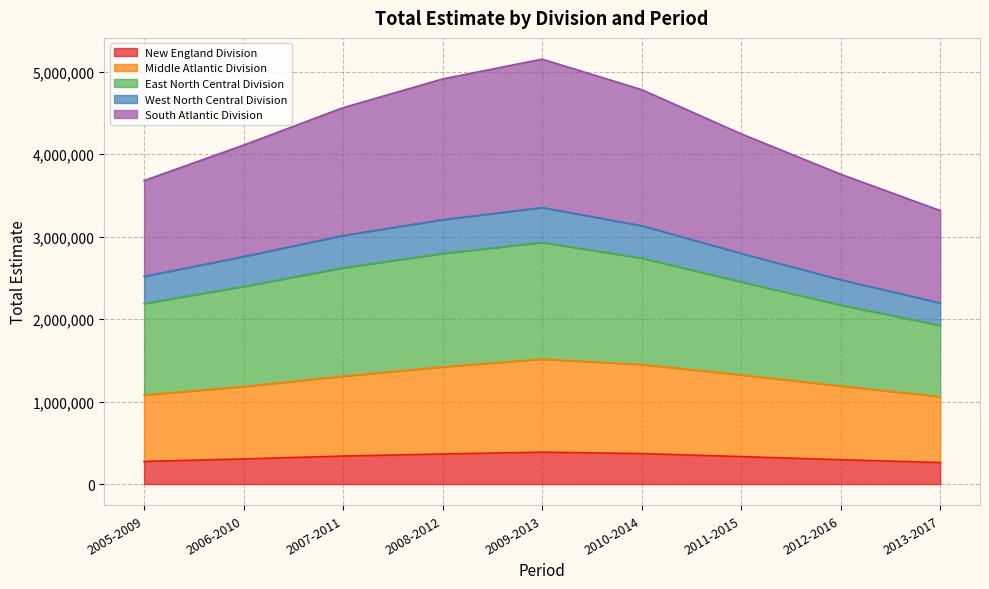

True or false: New England Division has a value of 434951 at 2006-2010.

False